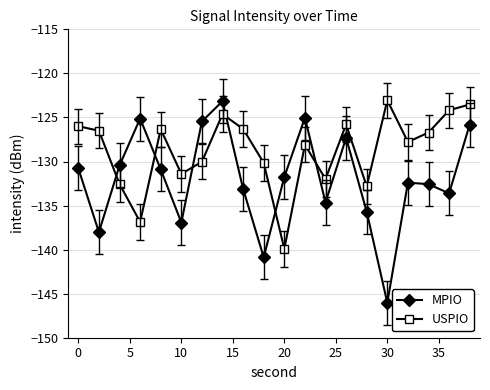

After their last crossing, which series has the higher values: MPIO or USPIO?

USPIO